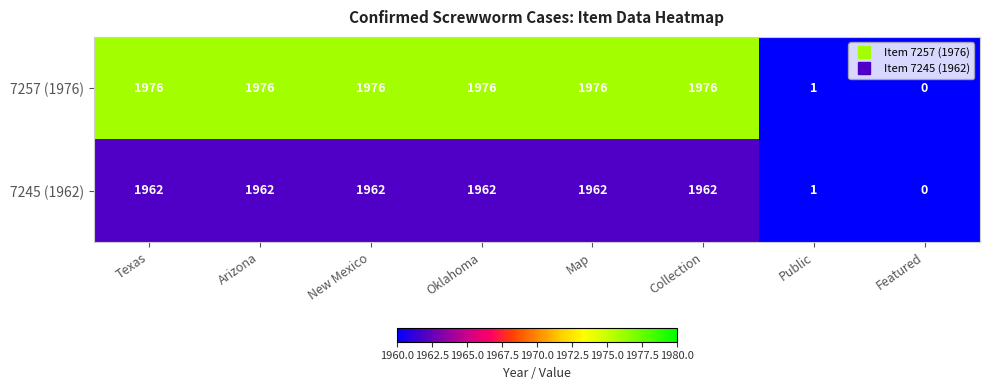

At how many categories does at least one series exceed 369?

6